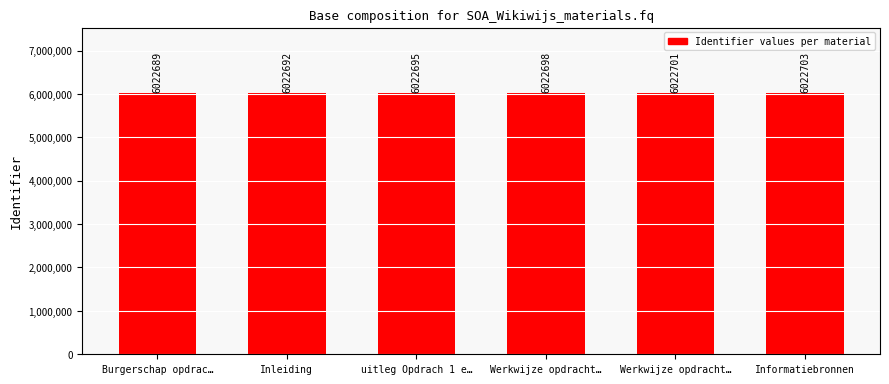

Are the bars horizontal?

No